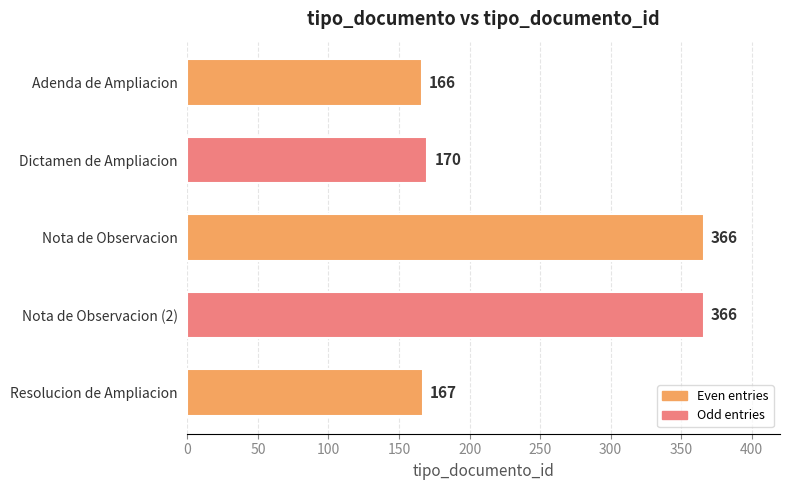

Are the bars grouped side by side (vs. stacked)?

No